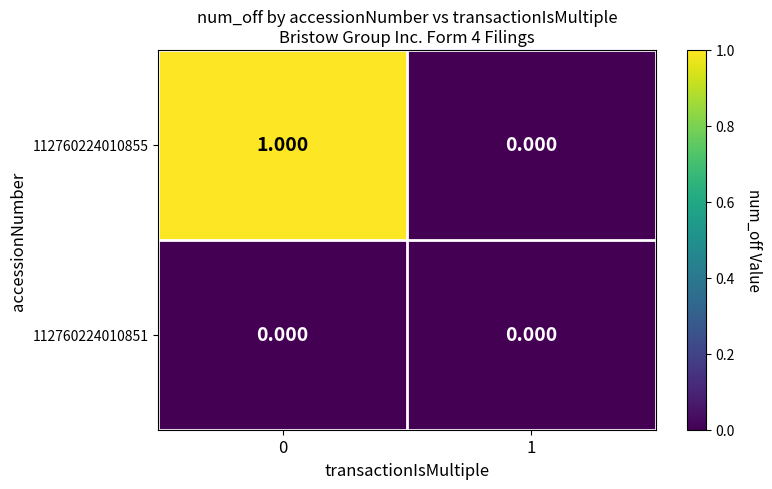

How many series are shown in this chart?

2